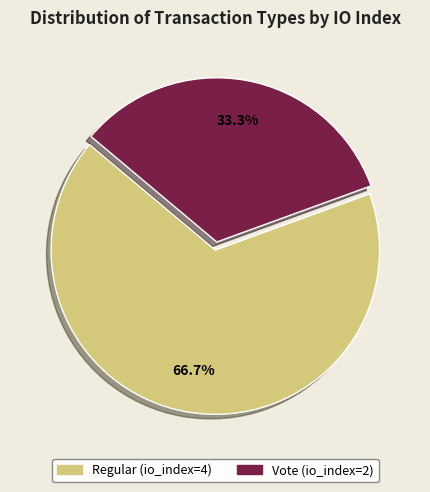

What is the largest slice in the pie chart?

Regular (io_index=4)